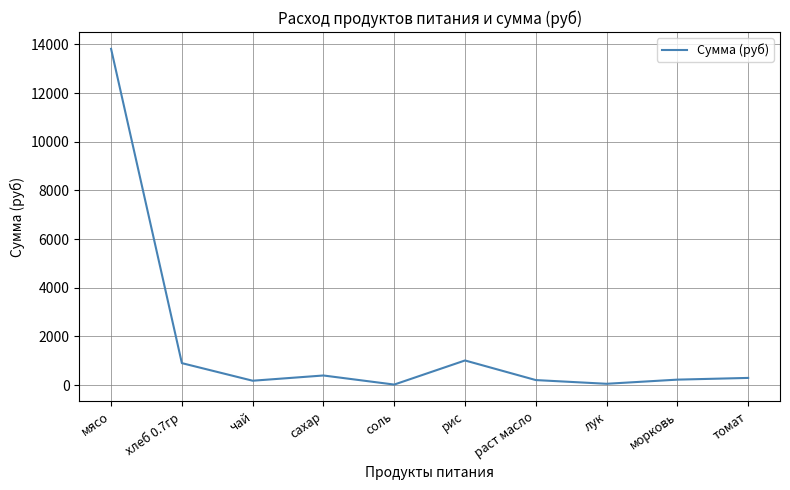

Approximately how many times larger is the value at томат compared to сахар?

0.7